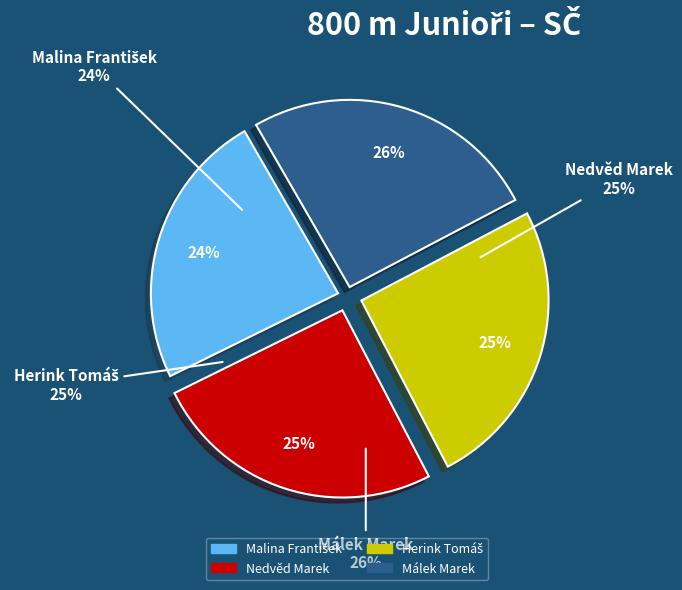

Count the number of slices in the pie.

4